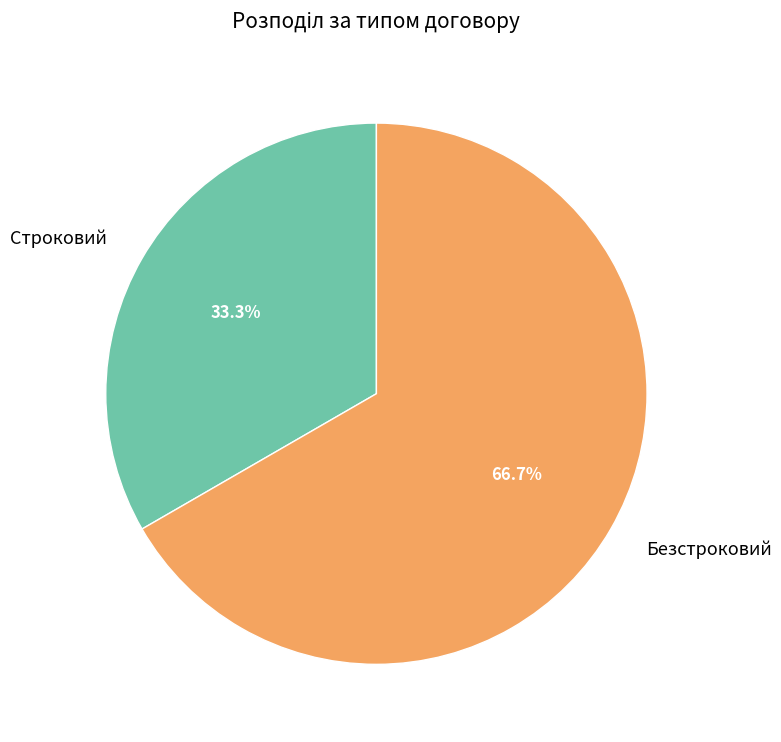

Rank the categories by value from lowest to highest.

Строковий, Безстроковий